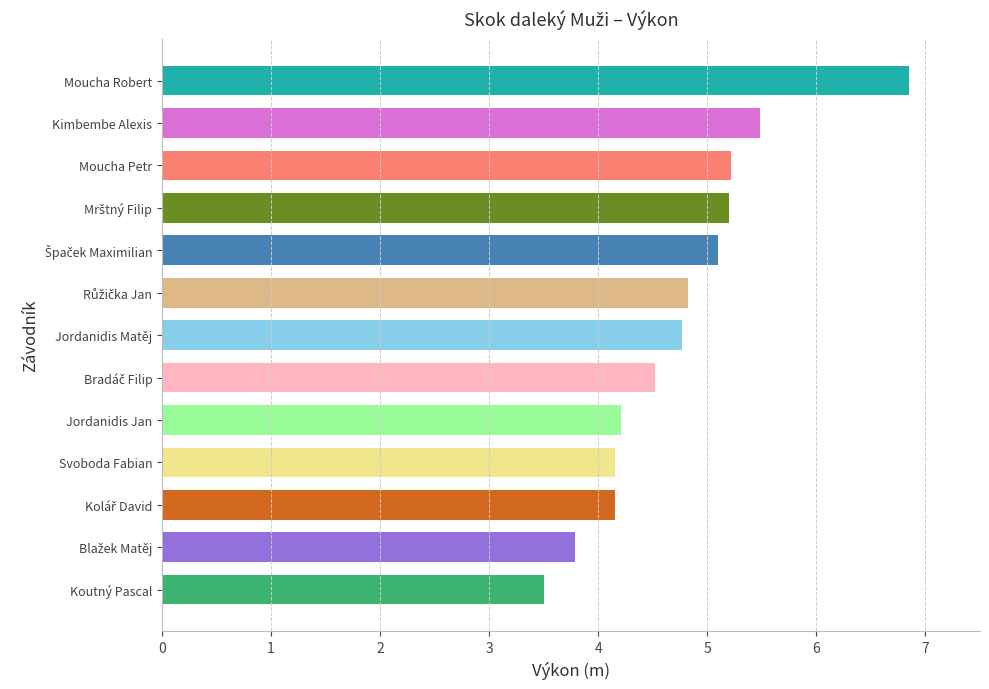

Between Koutný Pascal and Moucha Petr, which is larger?

Moucha Petr